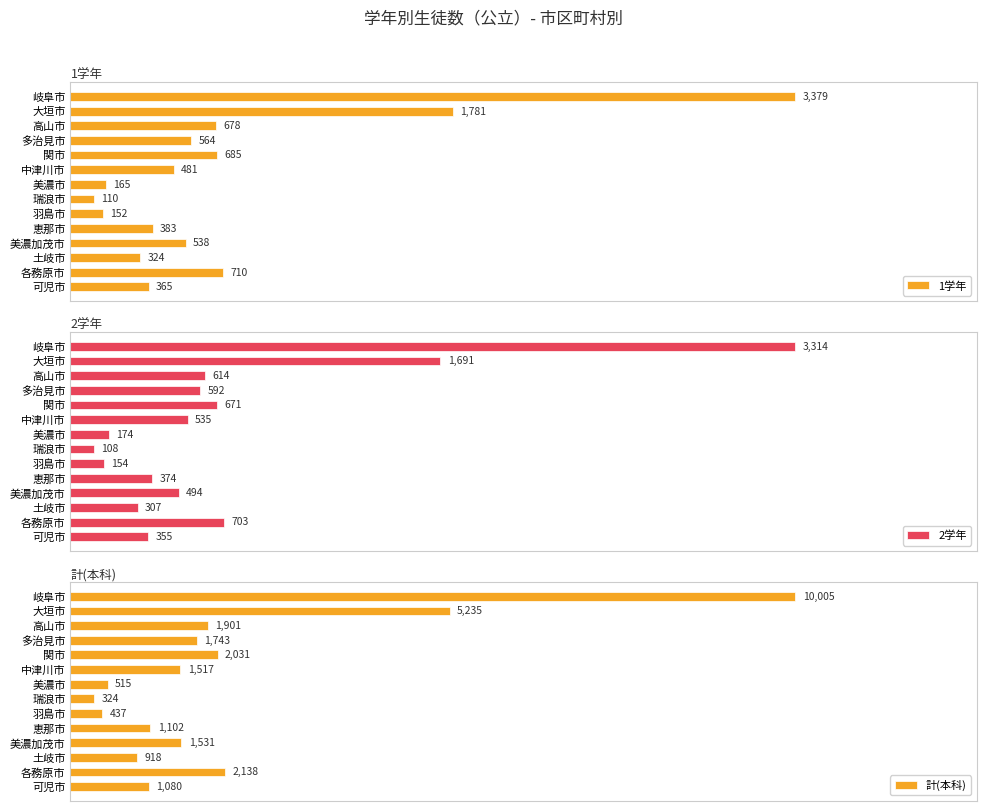

Reading right to left, transcribe all the data shown in this chart.

1学年: 365	710	324	538	383	152	110	165	481	685	564	678	1781	3379
2学年: 355	703	307	494	374	154	108	174	535	671	592	614	1691	3314
計(本科): 1080	2138	918	1531	1102	437	324	515	1517	2031	1743	1901	5235	10005